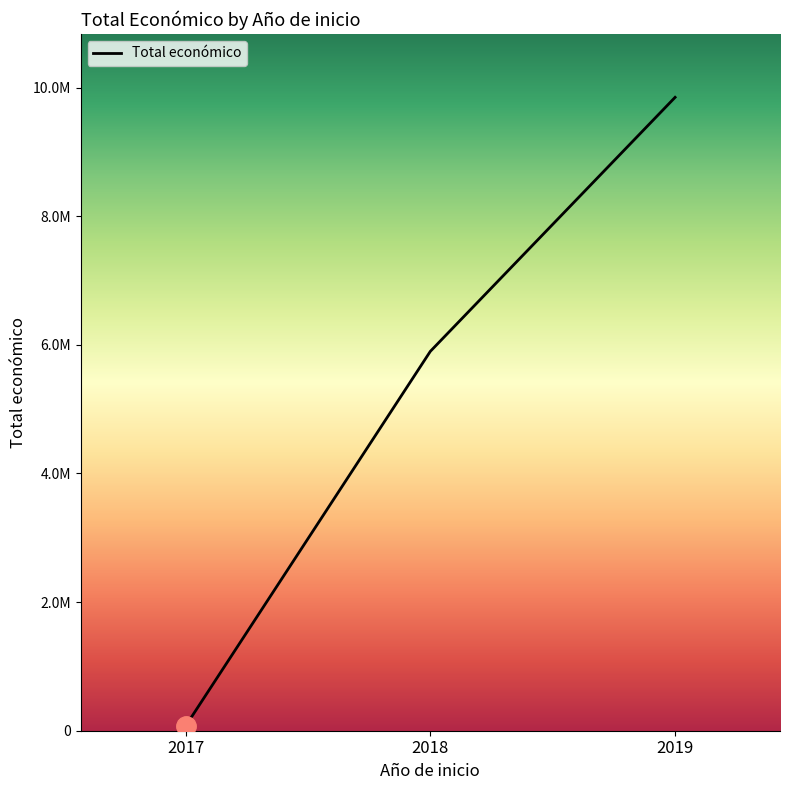

Reading right to left, extract all data points from this chart.

2019=9847932	2018=5898388	2017=71800